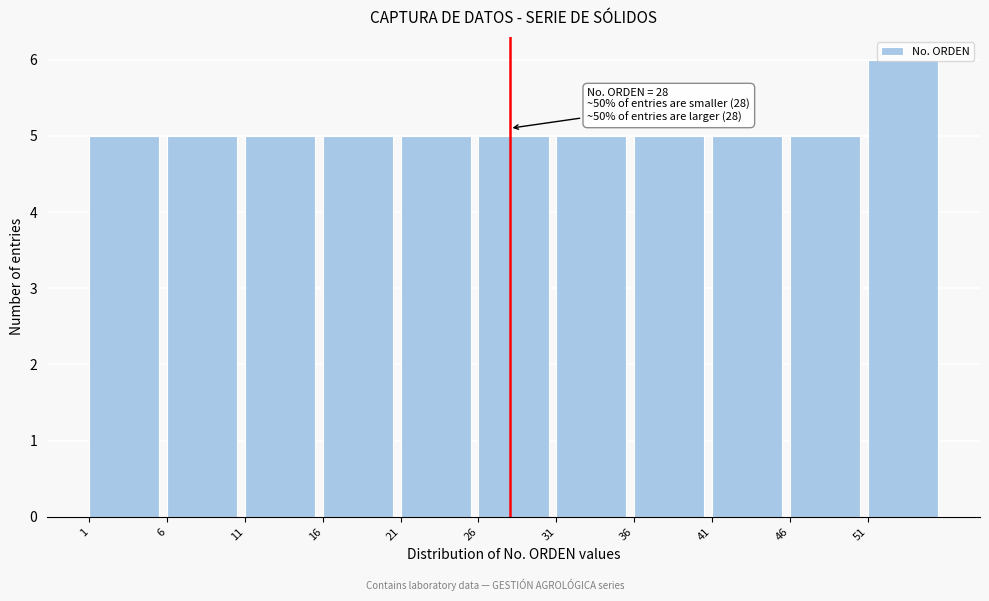

What is the sum of all values?

56